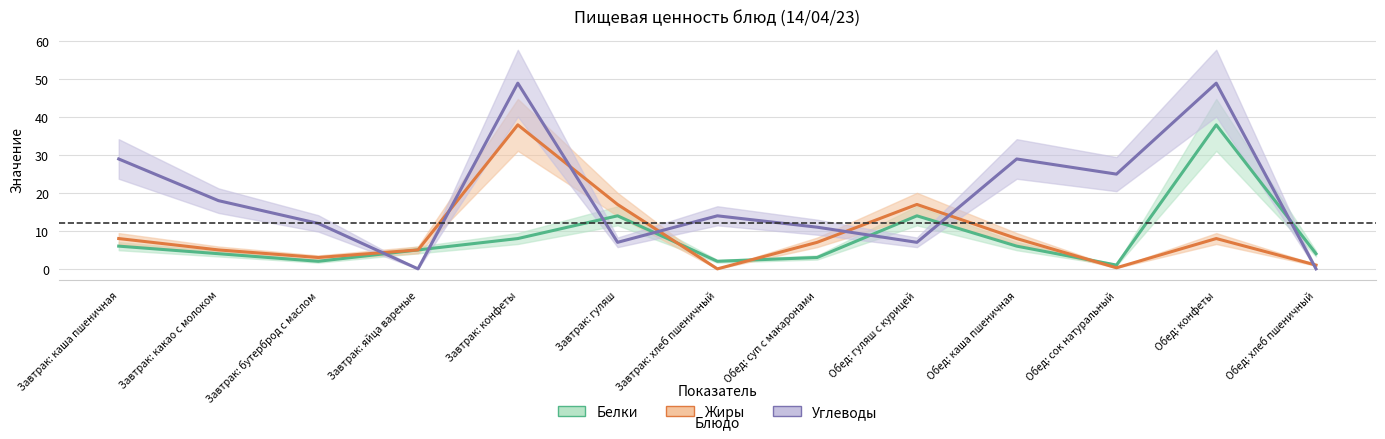

What is the total value across all series at Обед: суп с макаронами?

21.0